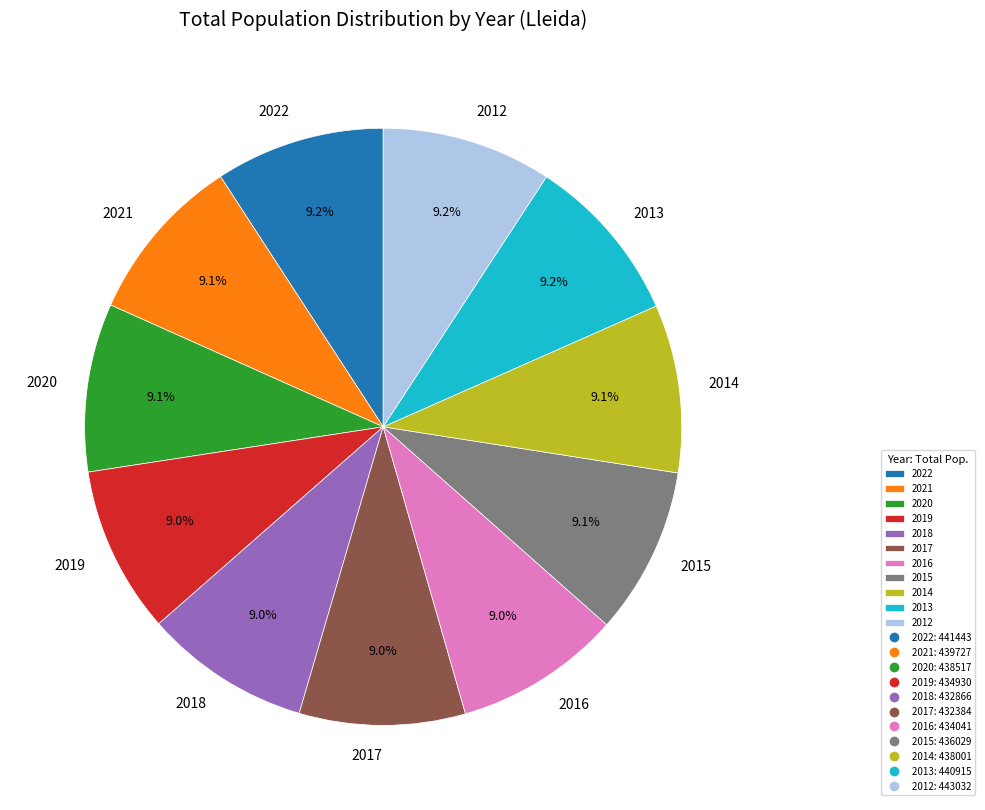

Do 2014 and 2020 together represent more than half of the pie?

No